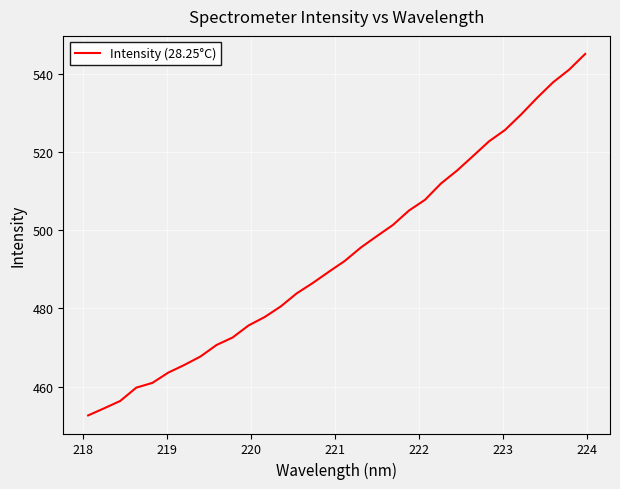

Reading right to left, list all the values displayed in this chart.

545.0	541.0	537.8	533.8	529.6	525.6	522.7	518.9	515.2	511.9	507.7	505.0	501.3	498.5	495.5	492.1	489.3	486.5	483.8	480.5	477.8	475.6	472.5	470.6	467.7	465.5	463.6	460.9	459.7	456.3	454.5	452.6